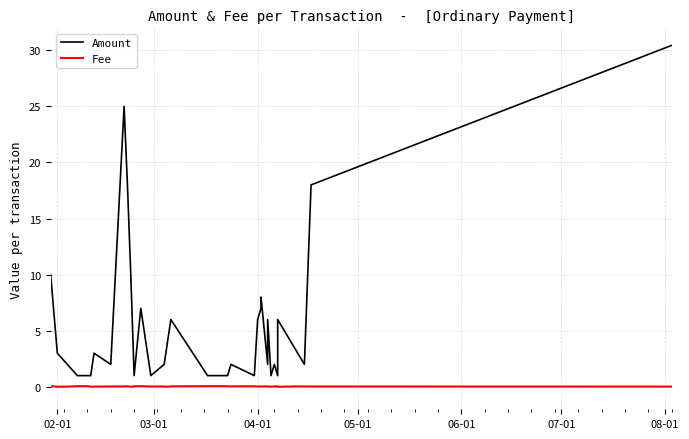

Rank the series by their average value, from highest to lowest.

Amount, Fee